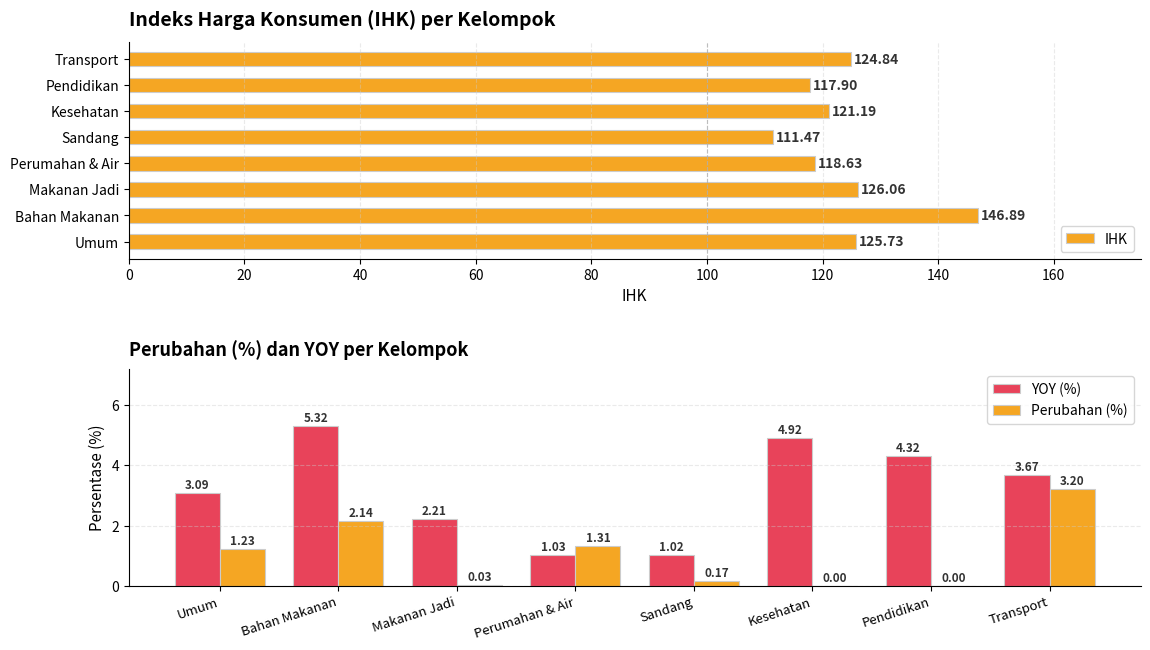

At how many categories does at least one series exceed 38?

8